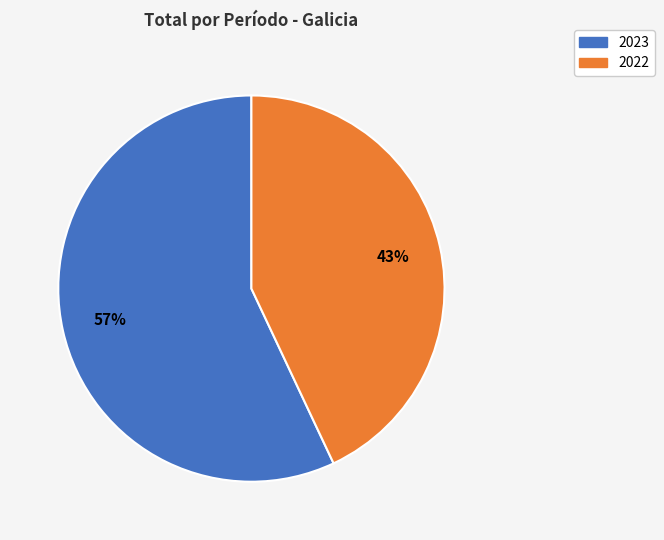

Combined, do 2023 and 2022 account for over 50%?

Yes